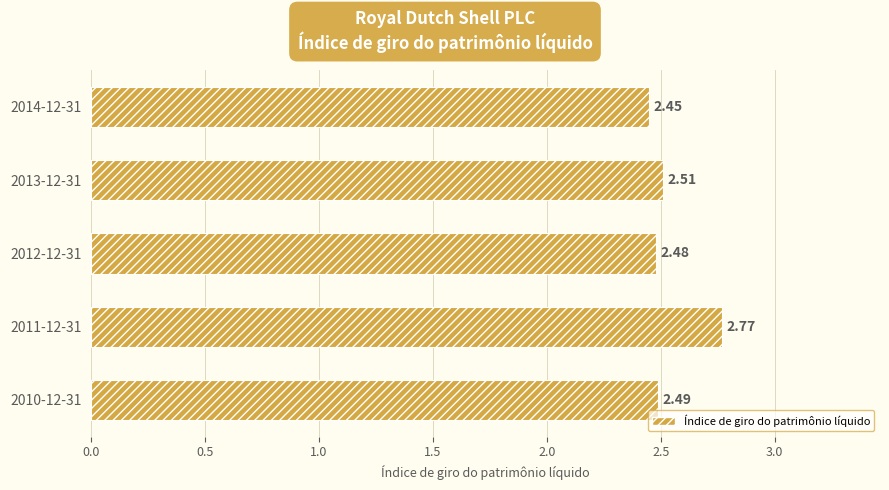

What is the ratio of the value at 2010-12-31 to the value at 2012-12-31?

1.0